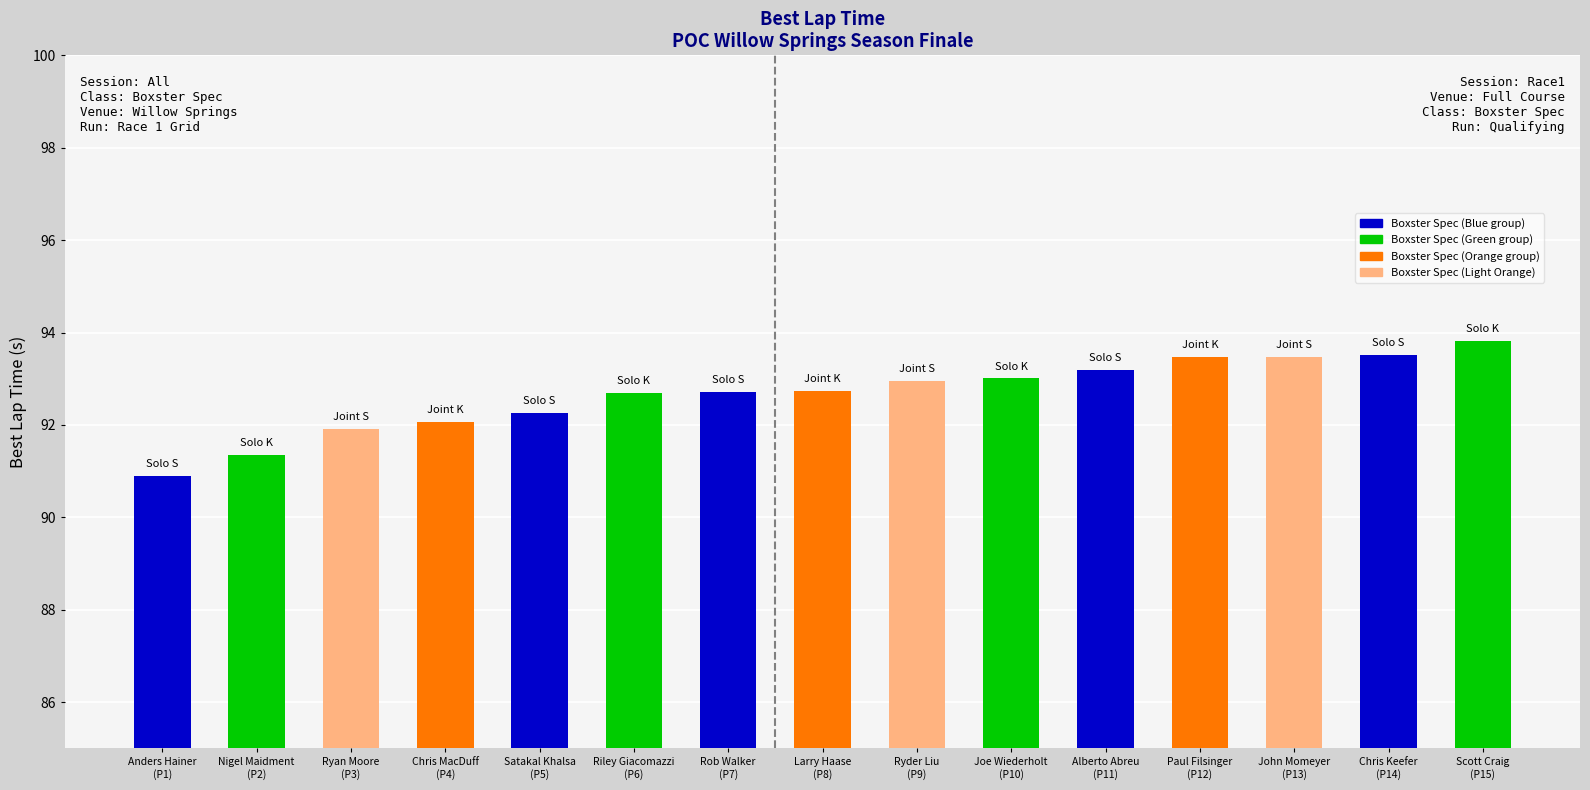

What is the sum of all values?

1390.0